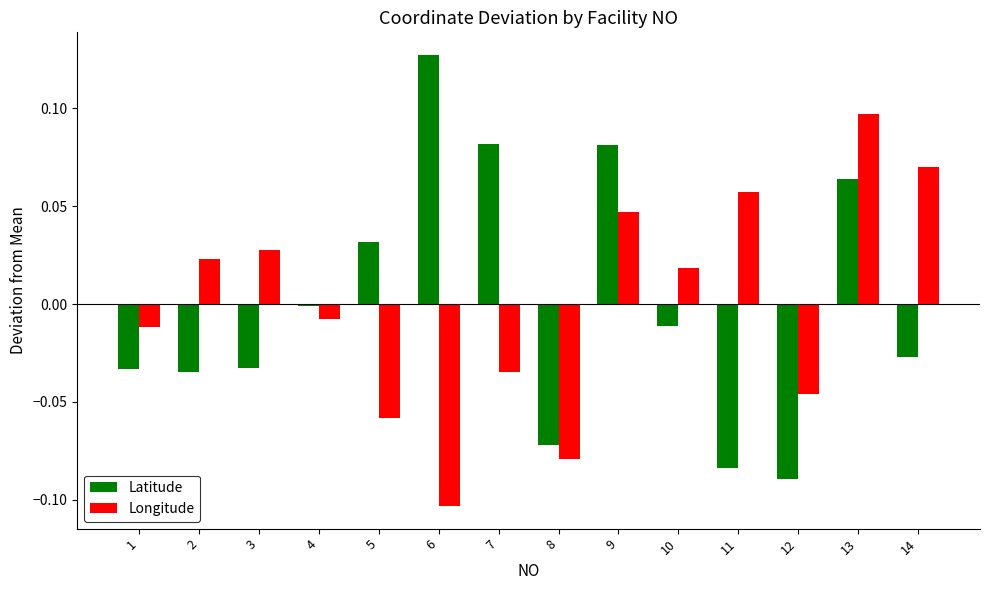

Which category has the lowest value across all series?

6